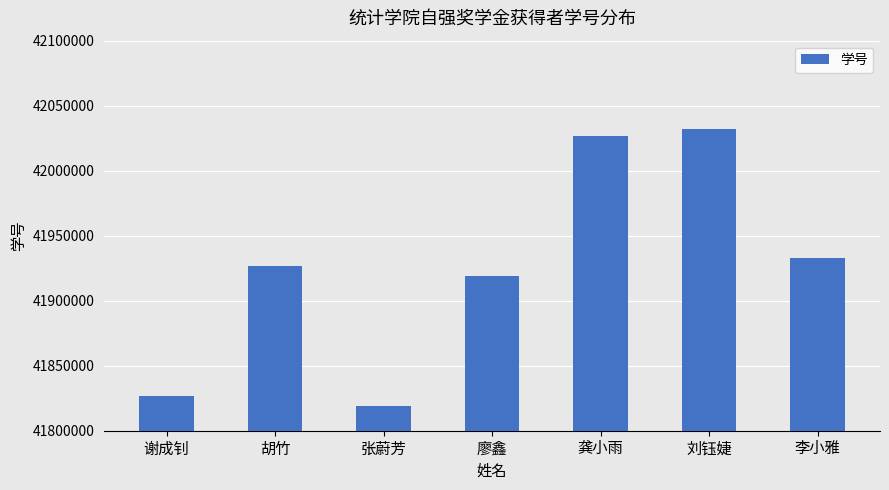

Does the chart contain stacked bars?

No